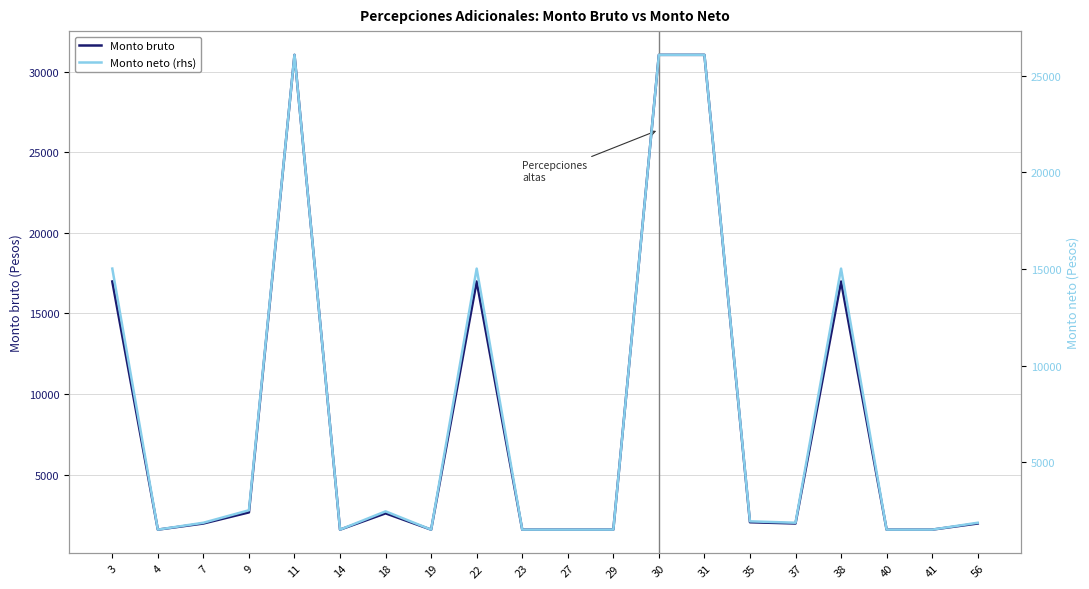

What is the minimum value shown in the chart?

1513.2